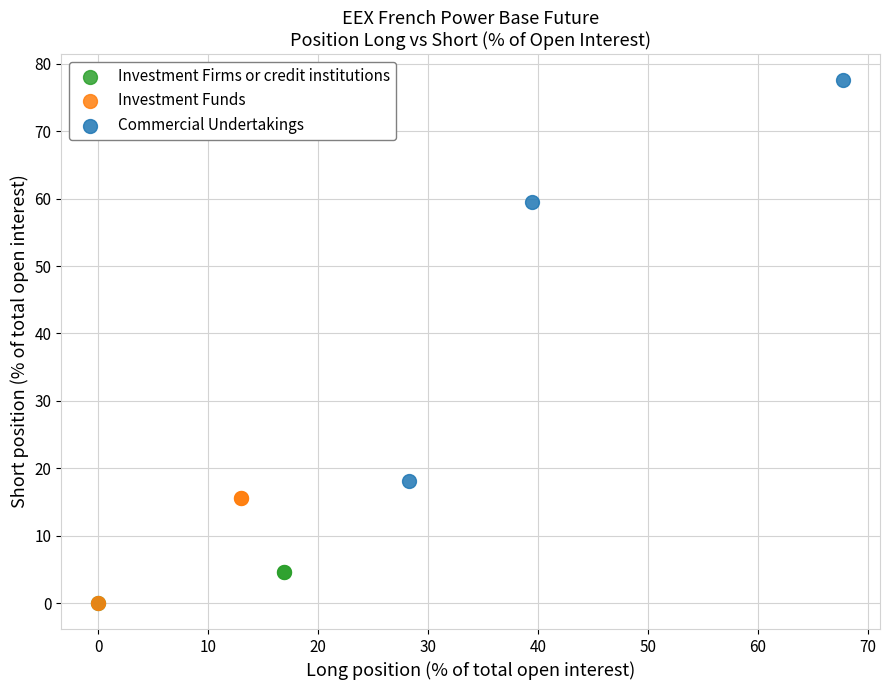

Which series reaches the maximum Y coordinate?

Commercial Undertakings